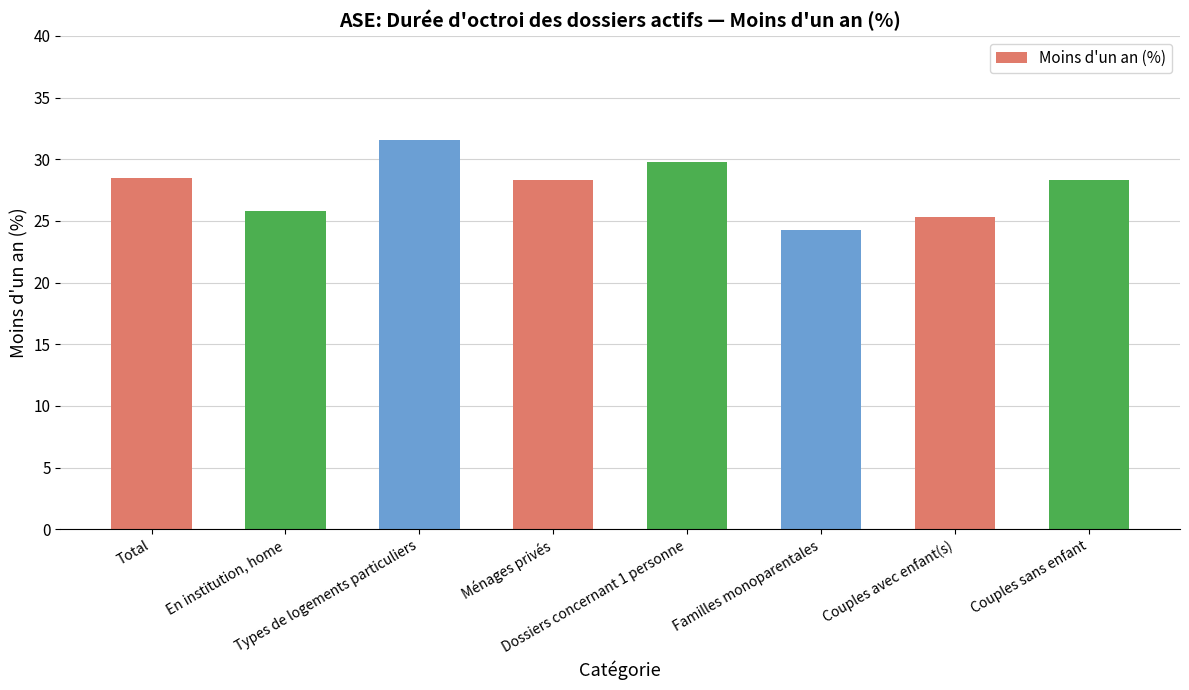

Reading left to right, what are all the values shown in this chart?

28.5	25.8	31.6	28.3	29.8	24.3	25.3	28.3